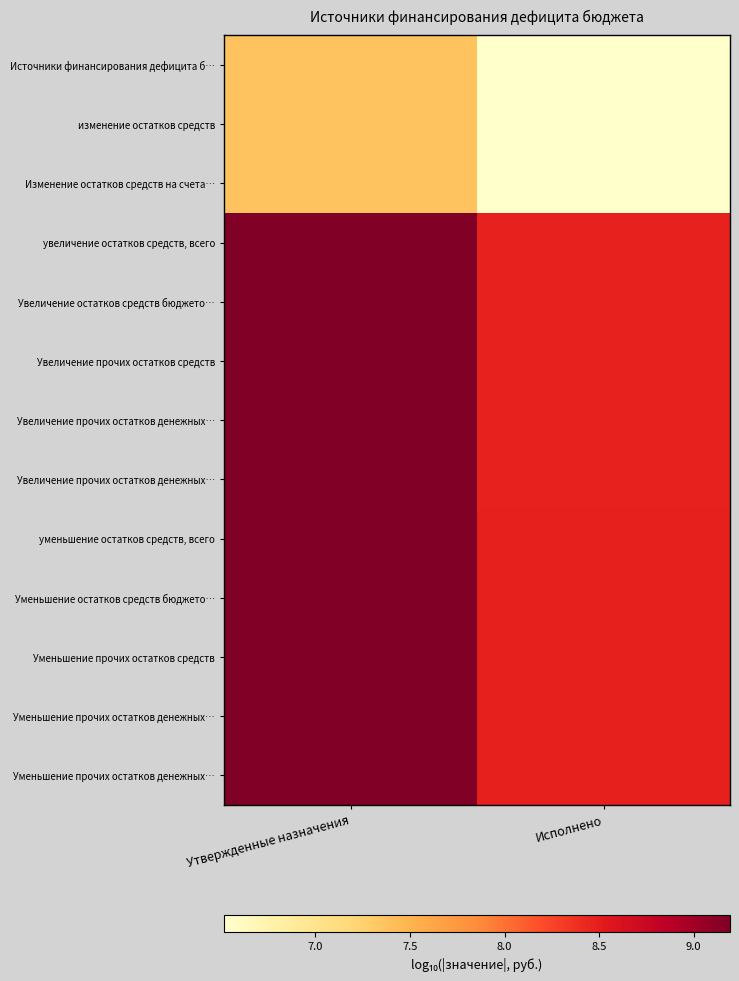

What is the difference between the highest and lowest values at Утвержденные назначения?

1.8